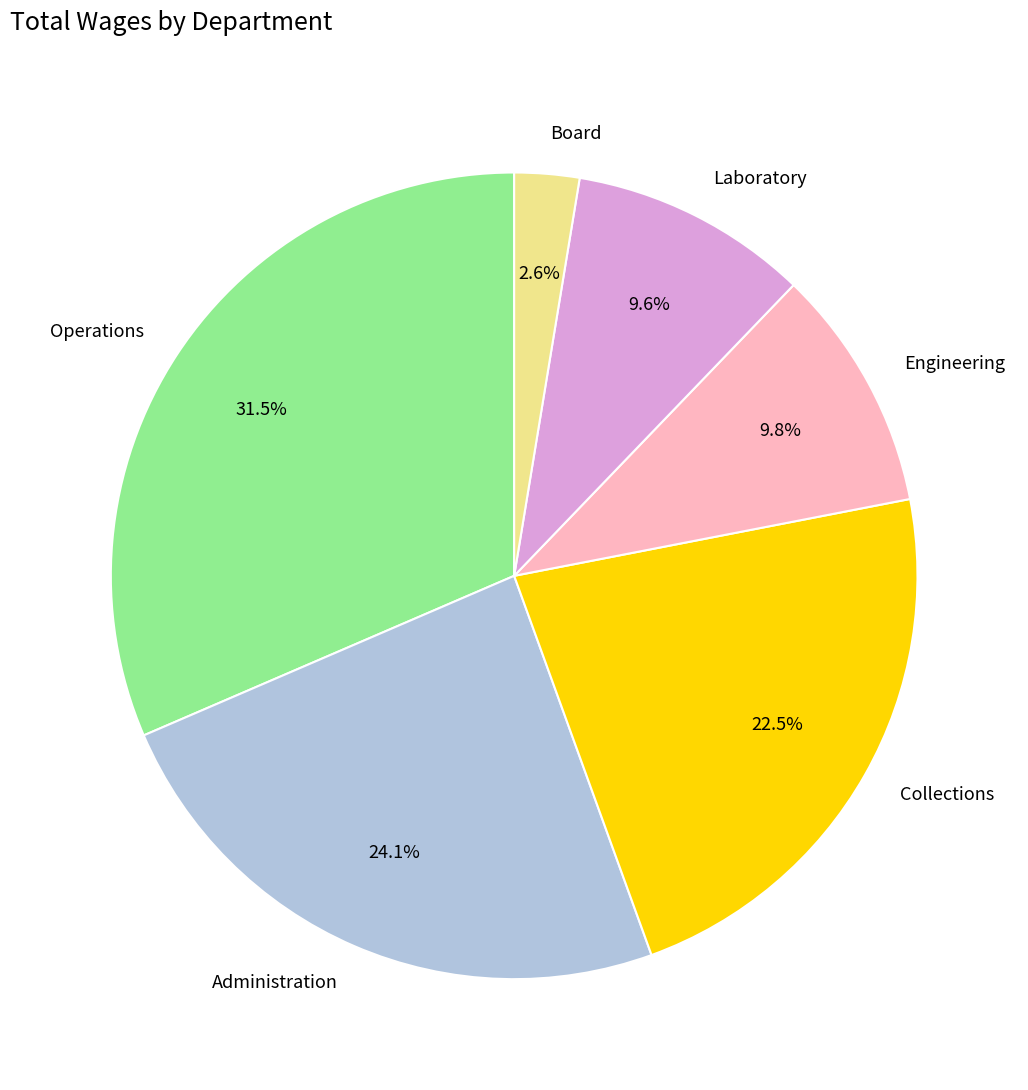

Is there any slice that represents more than half of the pie?

No